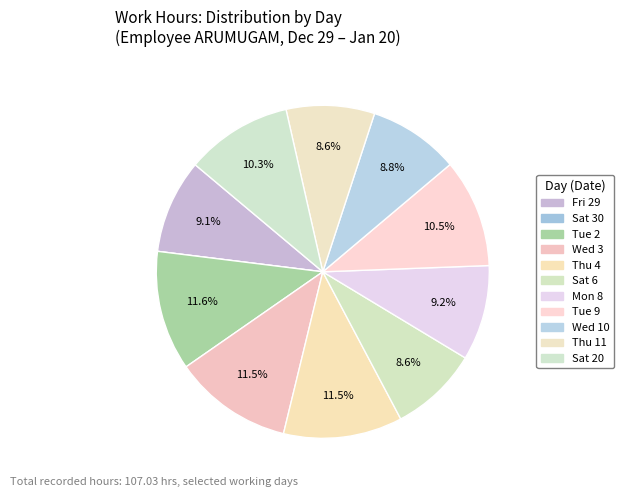

Which slice is the largest?

Tue 2